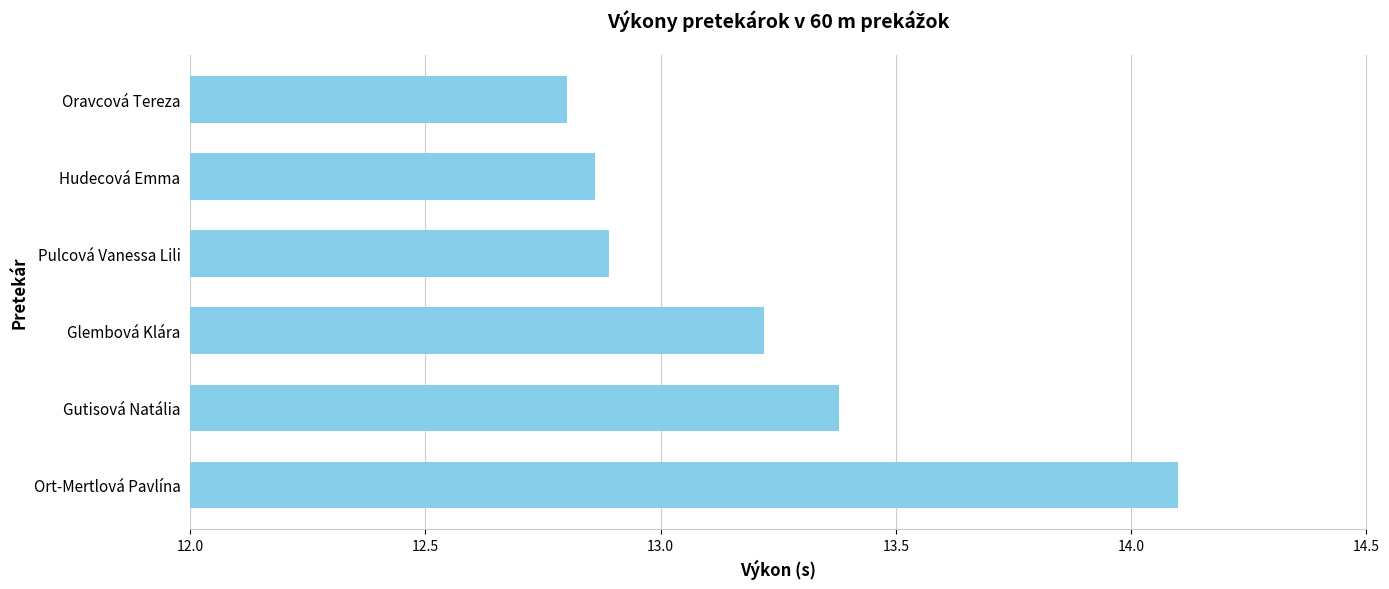

The value at Oravcová Tereza is 6.6. True or false?

False